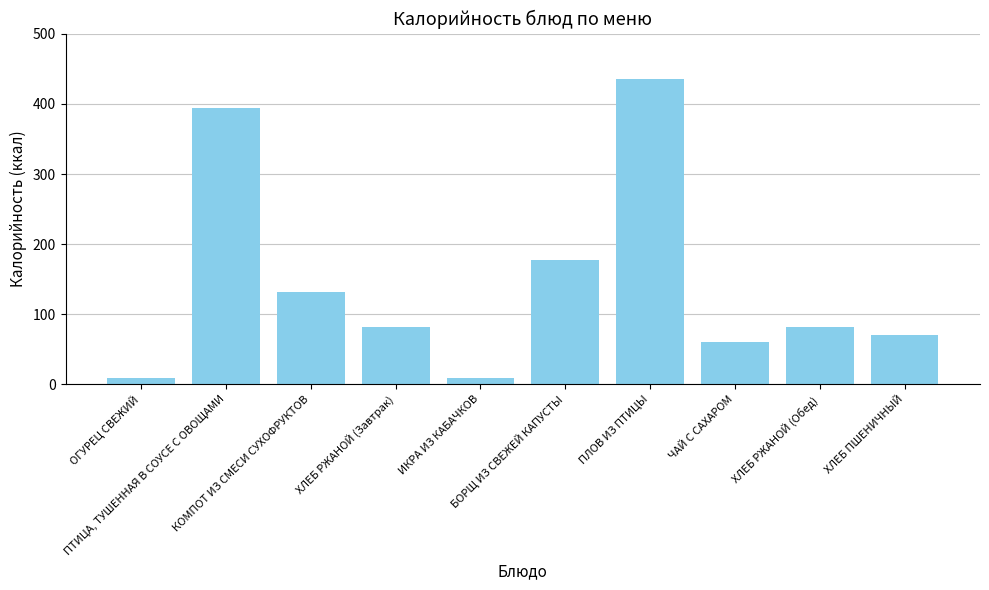

Read the value at ИКРА ИЗ КАБАЧКОВ.

8.4